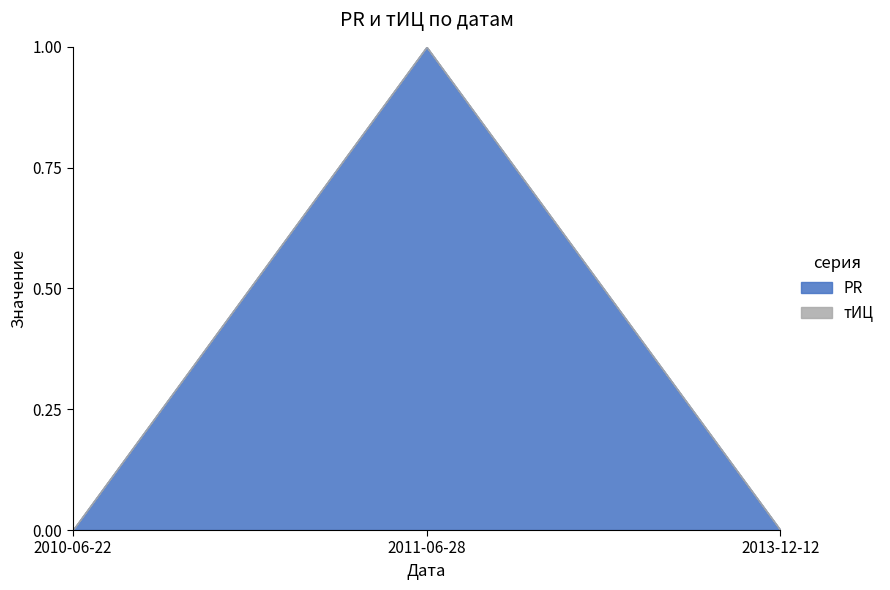

Where is тИЦ nearest to the value 0?

2010-06-22